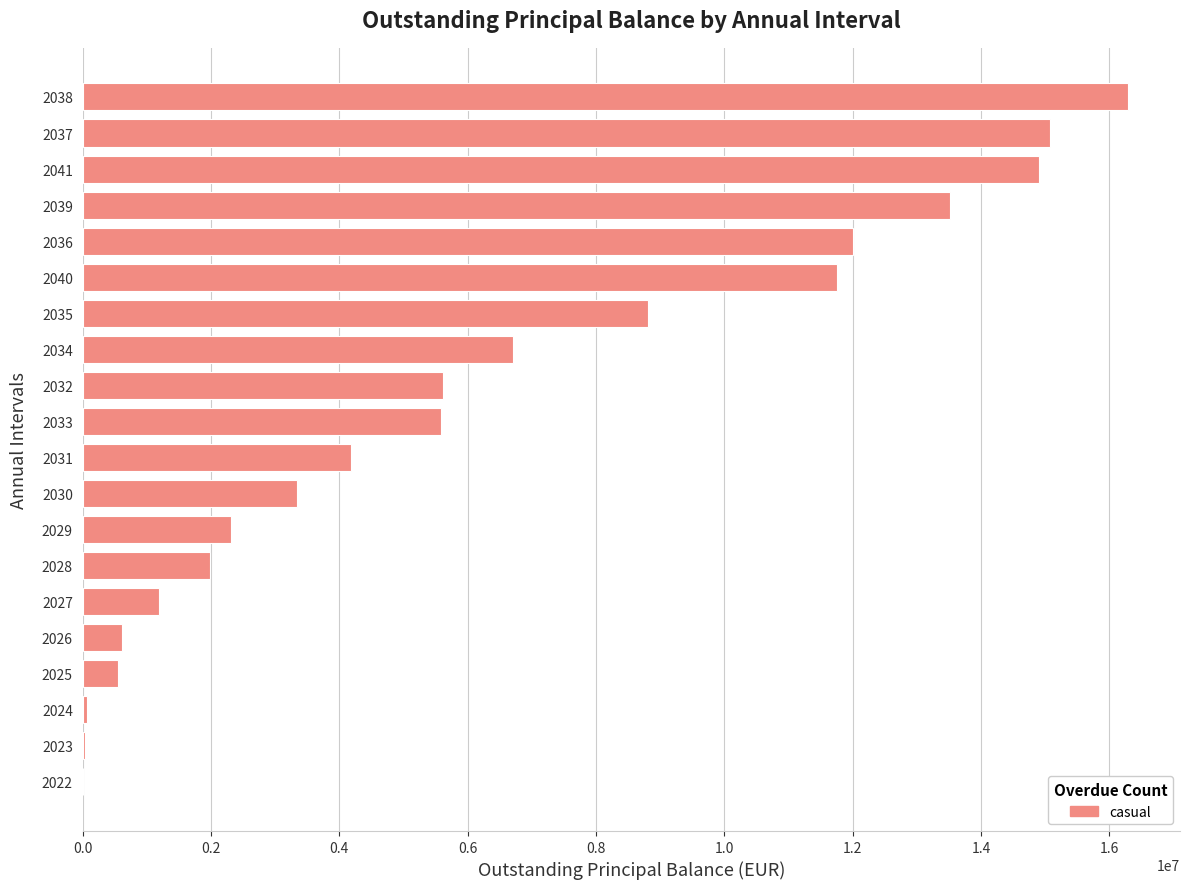

The value at 2030 is 5073647.3. True or false?

False